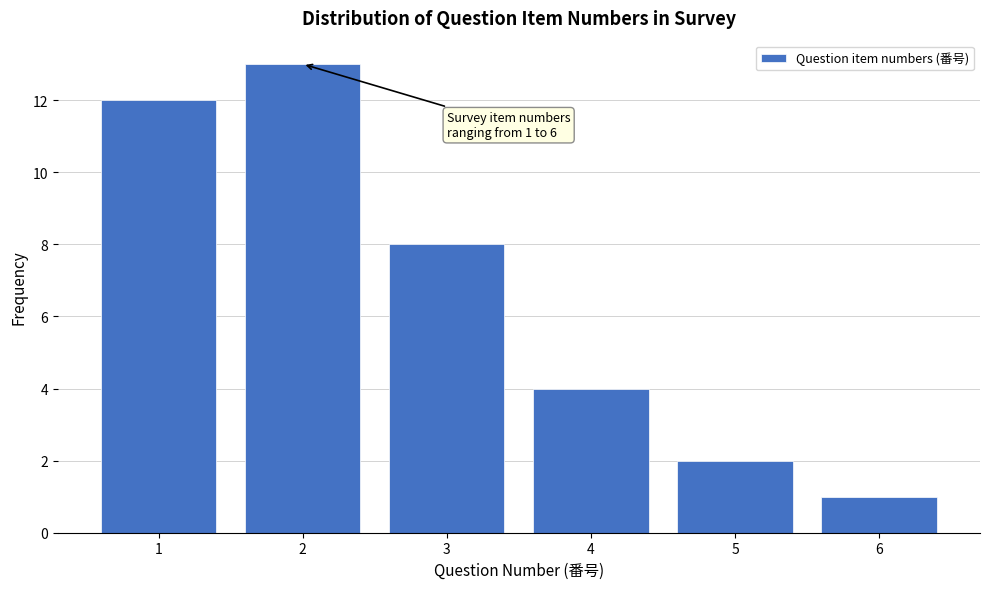

Which range on the x-axis has the tallest bar?

1.5 to 2.5